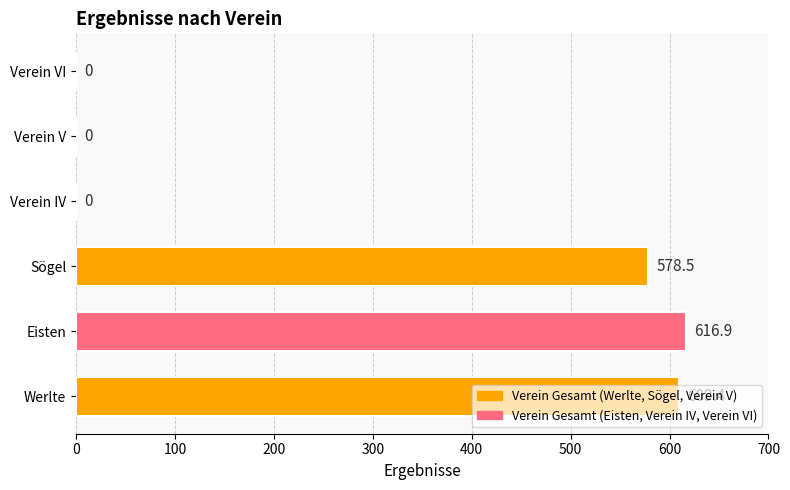

Which has a higher value, Werlte or Sögel?

Werlte